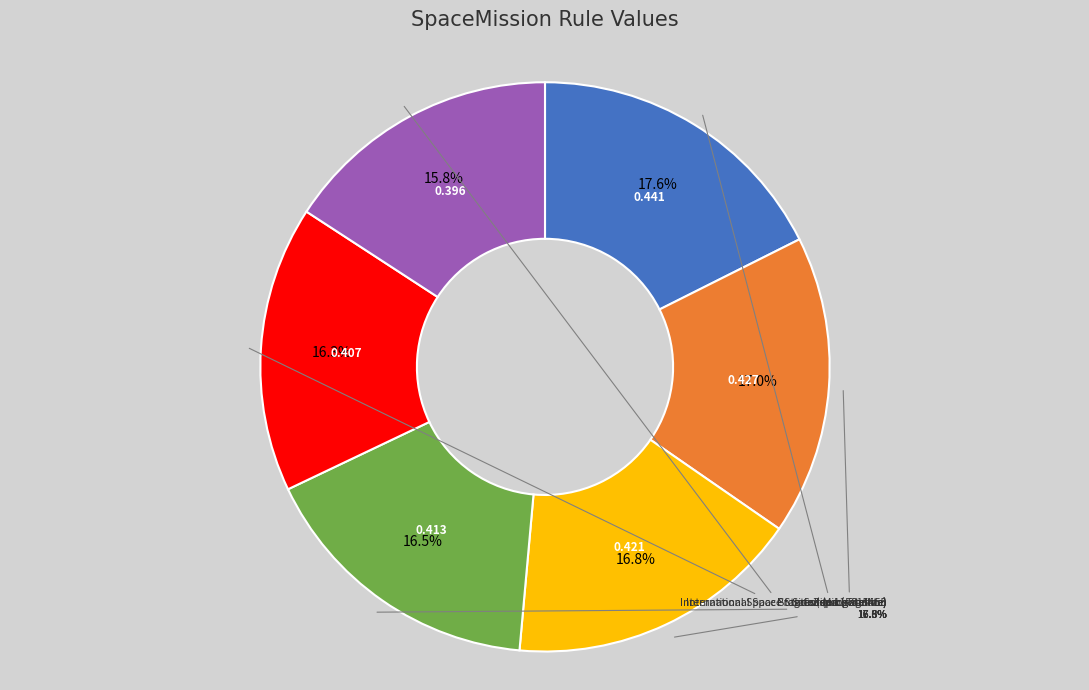

To the nearest percent, what percentage of the pie is Progress-M 11F615A55?

18%